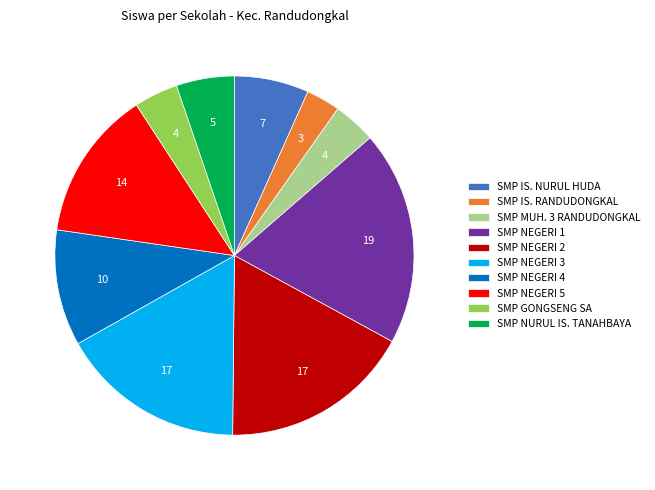

True or false: SMP NEGERI 1 accounts for 29% of the total.

False